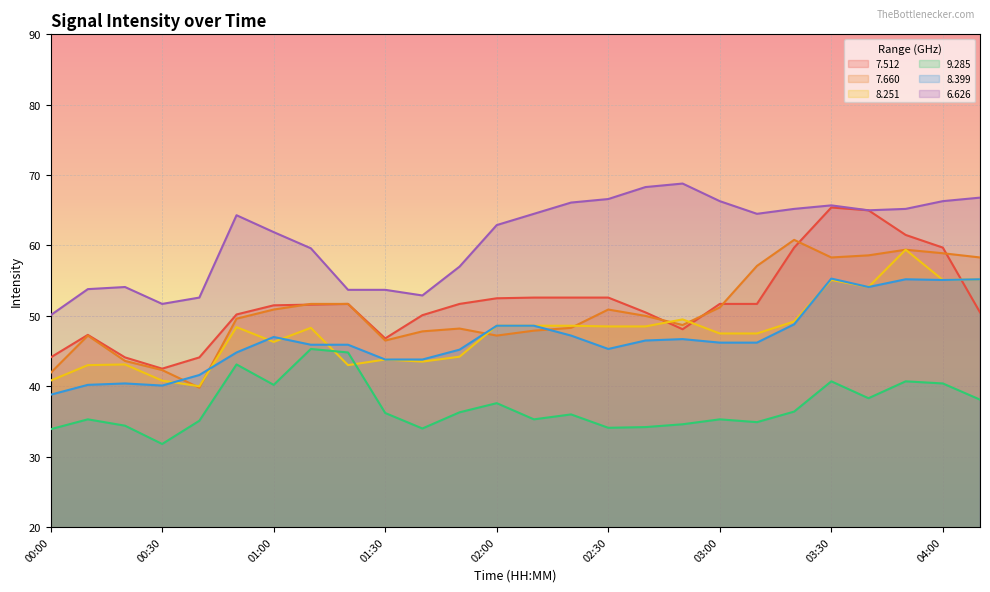

What is the difference between the 8.399 values at 00:30 and 02:00?

8.5